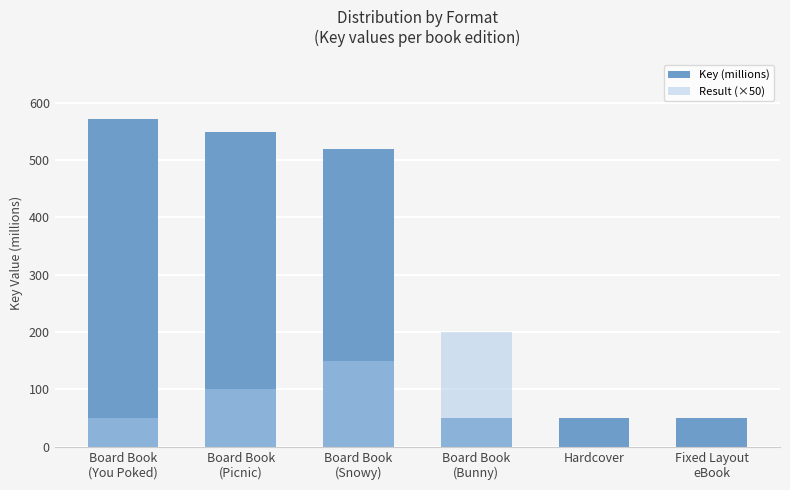

Which series has the largest range (max minus min)?

Key (millions)